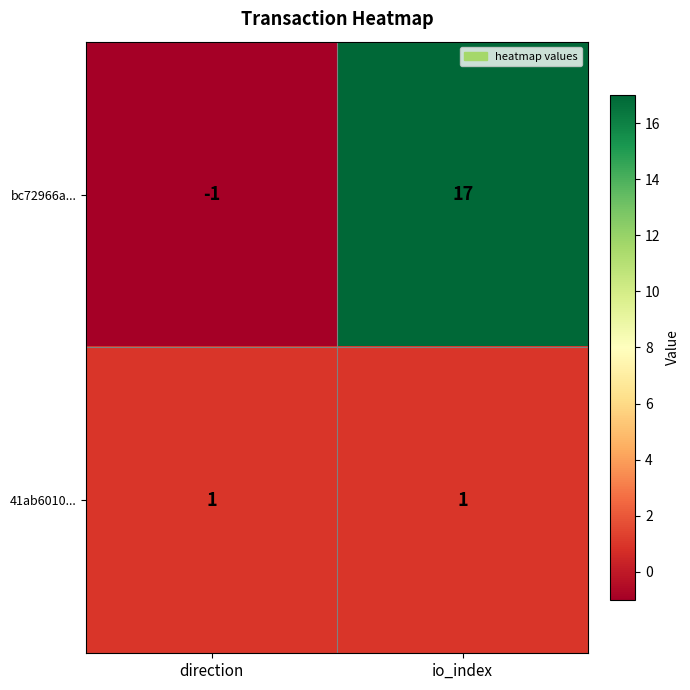

What is the spread (max minus min) of values at direction?

2